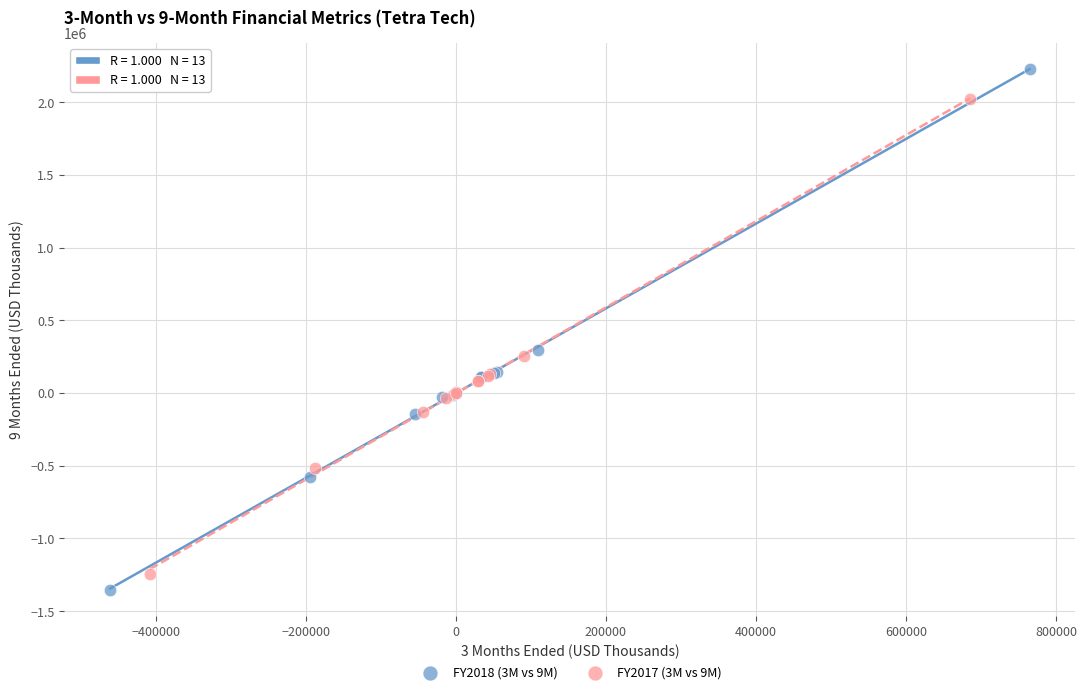

Which series reaches the maximum Y coordinate?

FY2018 (3M vs 9M)